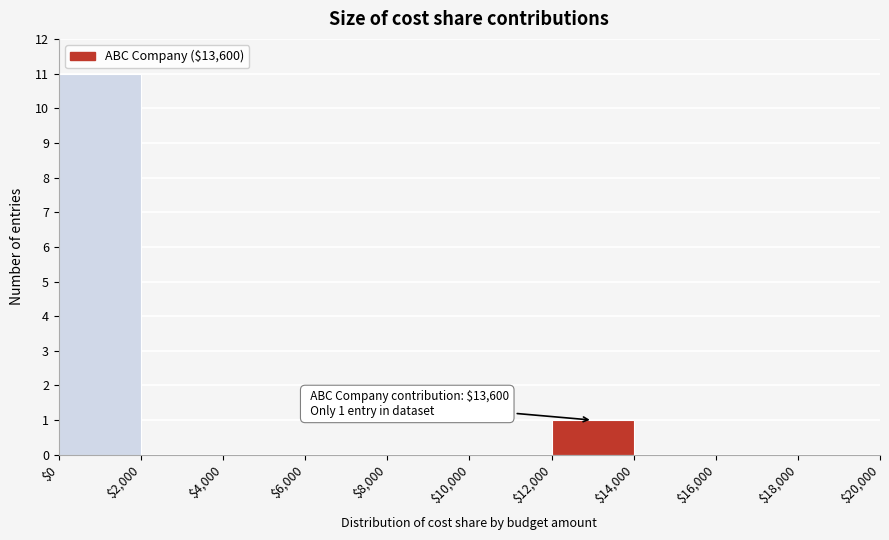

Over which range of the x-axis is the bar tallest?

$0 to $2,000